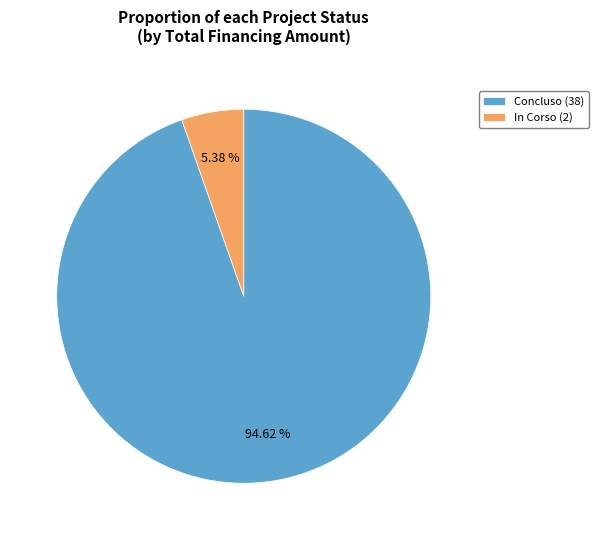

What is the ratio of the value at Concluso (38) to the value at In Corso (2)?

17.6